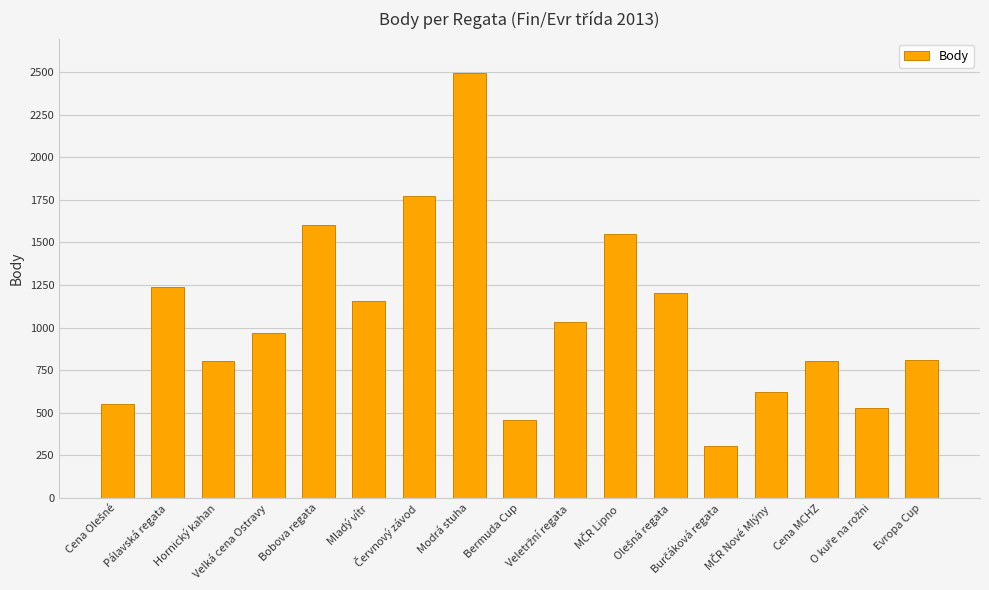

What is the greatest value displayed?

2496